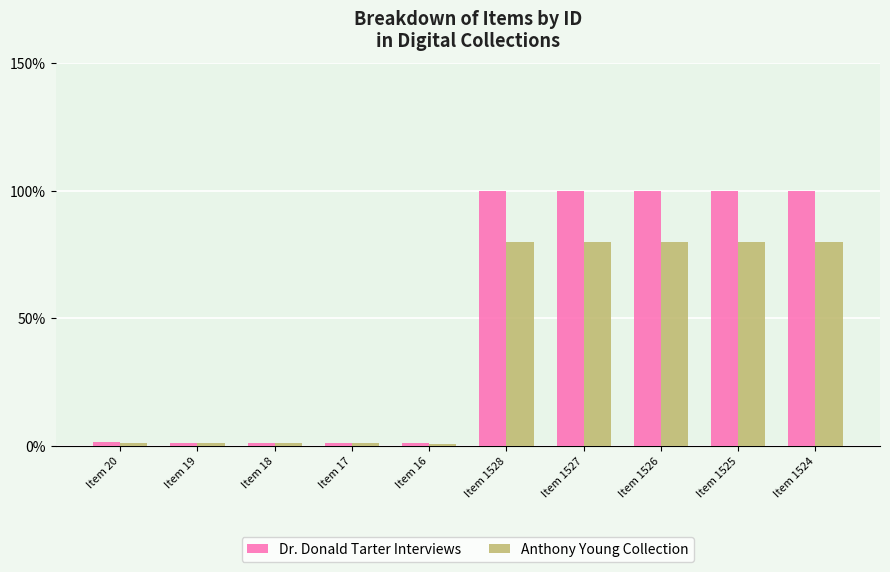

Rank the series at Item 1527 from lowest to highest value.

Anthony Young Collection, Dr. Donald Tarter Interviews